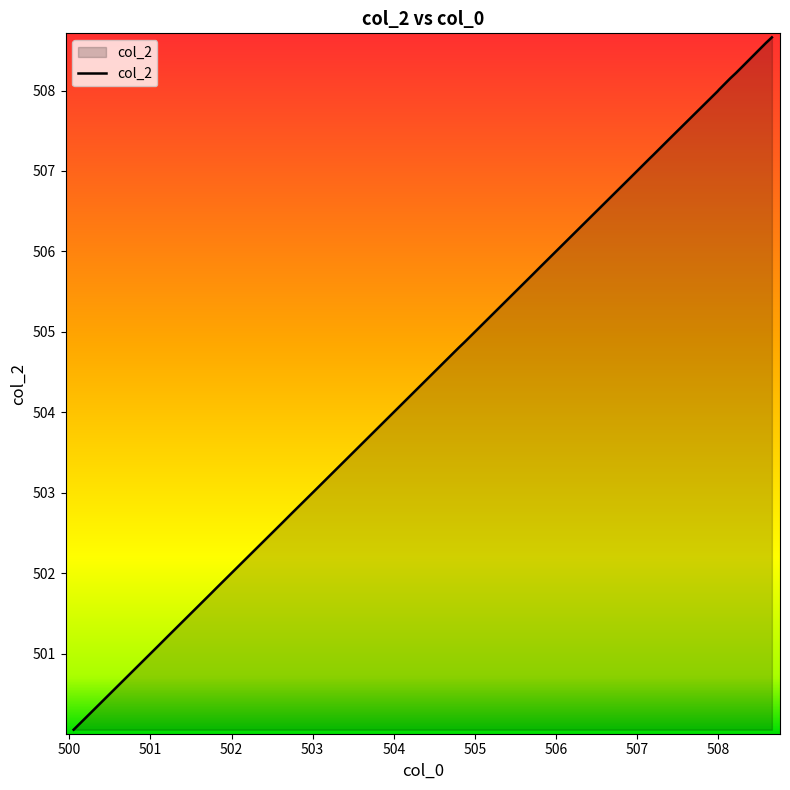

Count the number of data series in this chart.

1